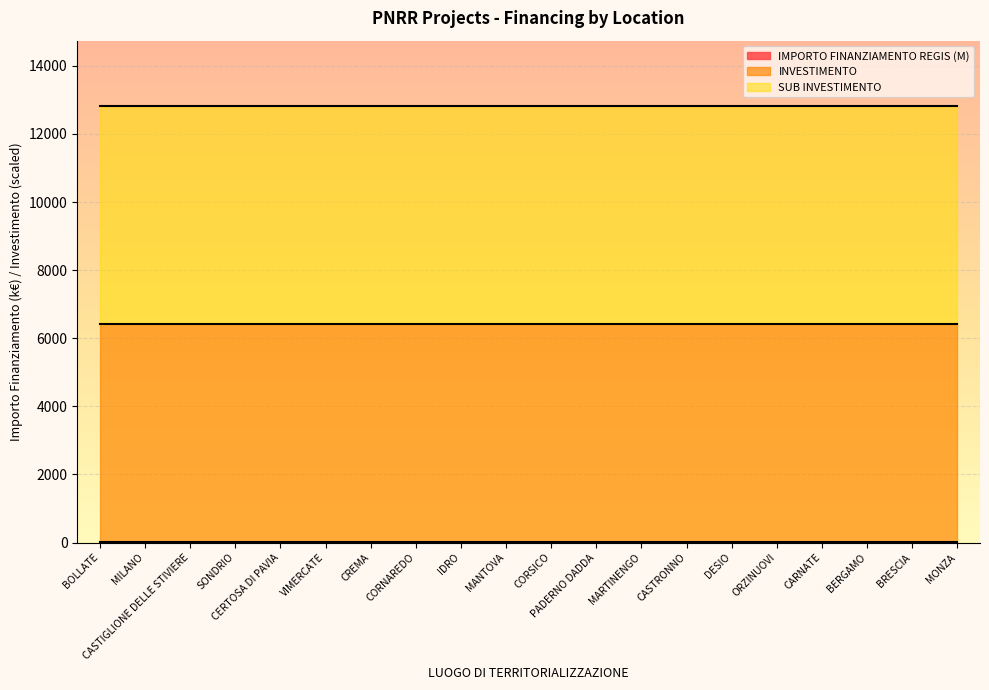

How many categories are shown in the chart?

20